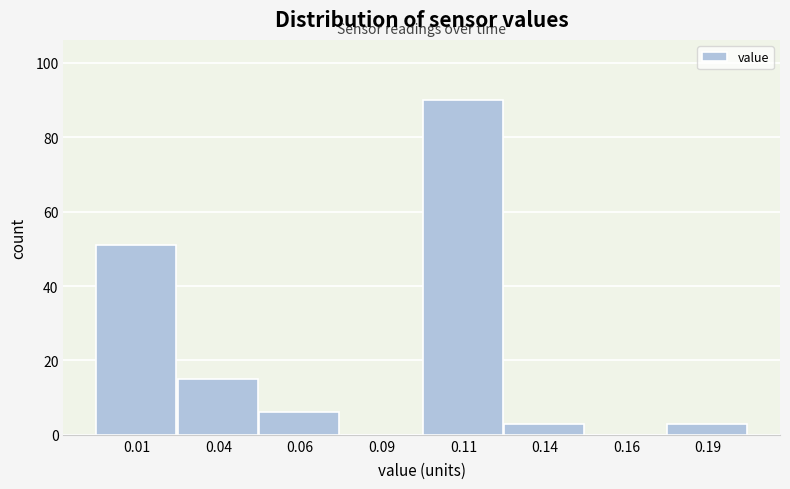

Reading left to right, list all the values displayed in this chart.

0.01=51	0.04=15	0.06=6	0.09=0	0.11=90	0.14=3	0.16=0	0.19=3